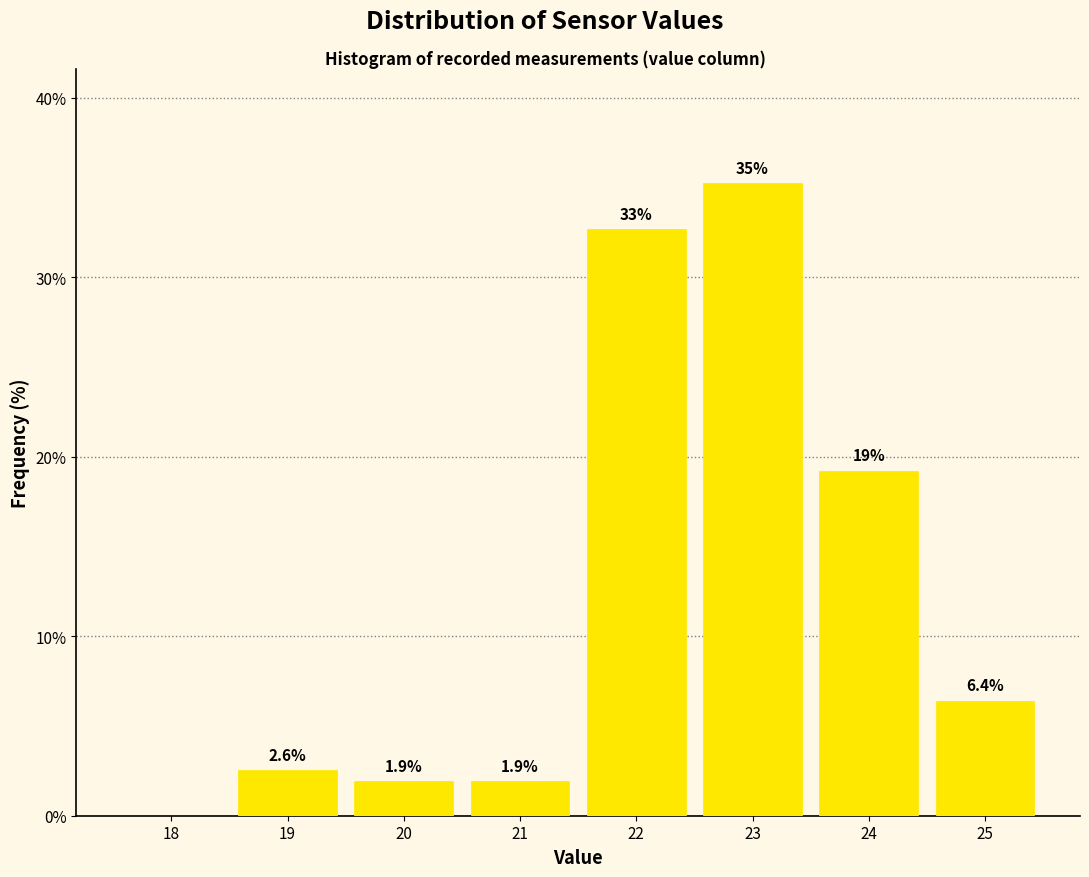

Which range on the x-axis has the tallest bar?

22.5 to 23.5